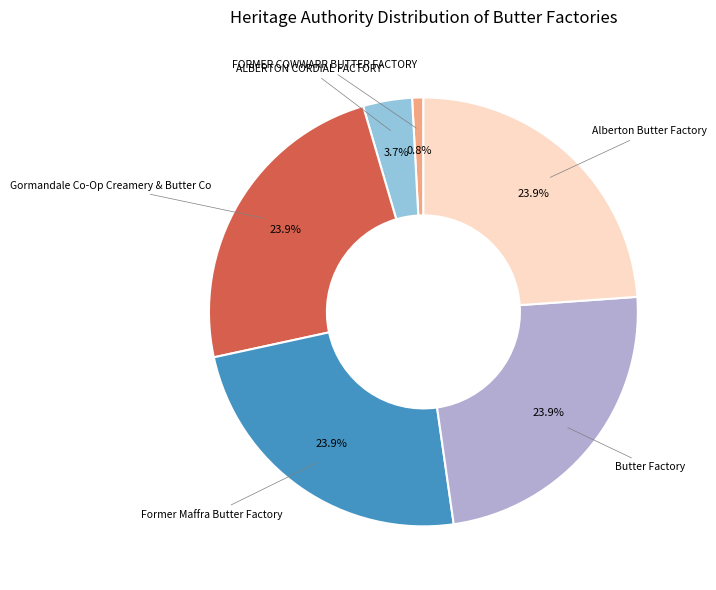

Is there any slice that represents more than half of the pie?

No